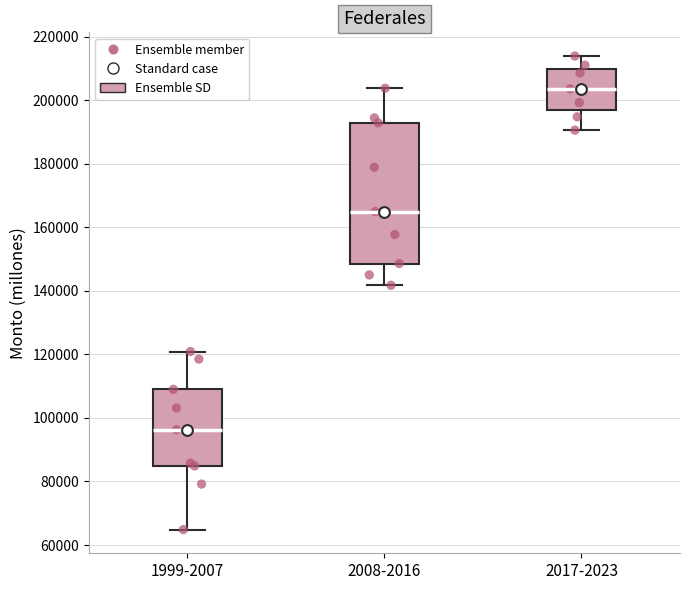

Where does the lower whisker of the box for 1999-2007 end on the y-axis? The values are not printed on the chart, so give them approximately, as read against the axis.

64000